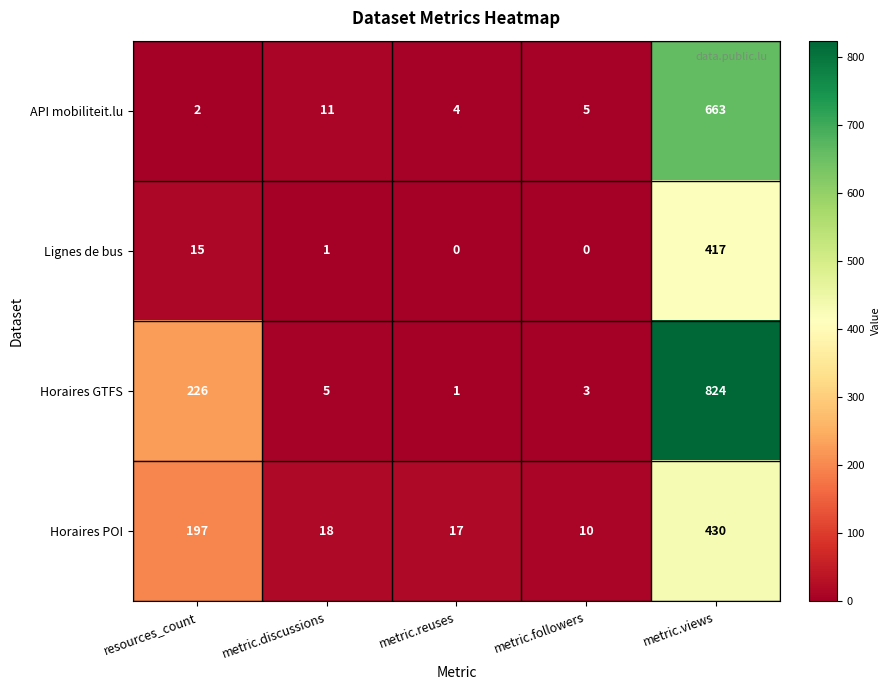

Which series has the widest spread of values?

Horaires GTFS